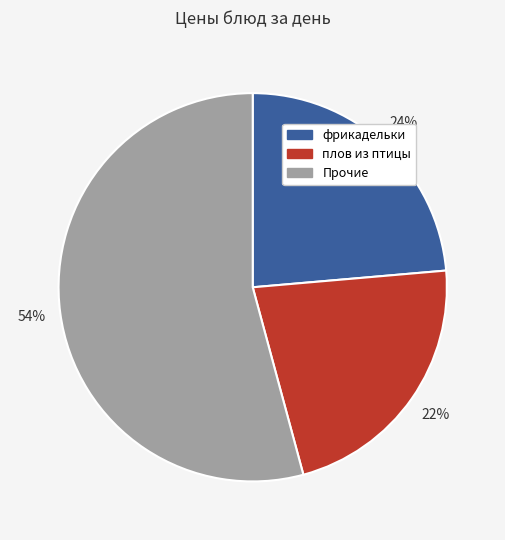

Is there any slice that represents more than half of the pie?

Yes